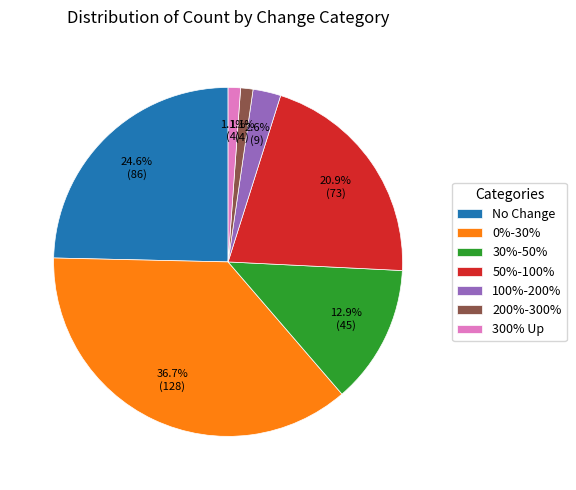

To the nearest percent, what portion does 300% Up represent?

1%